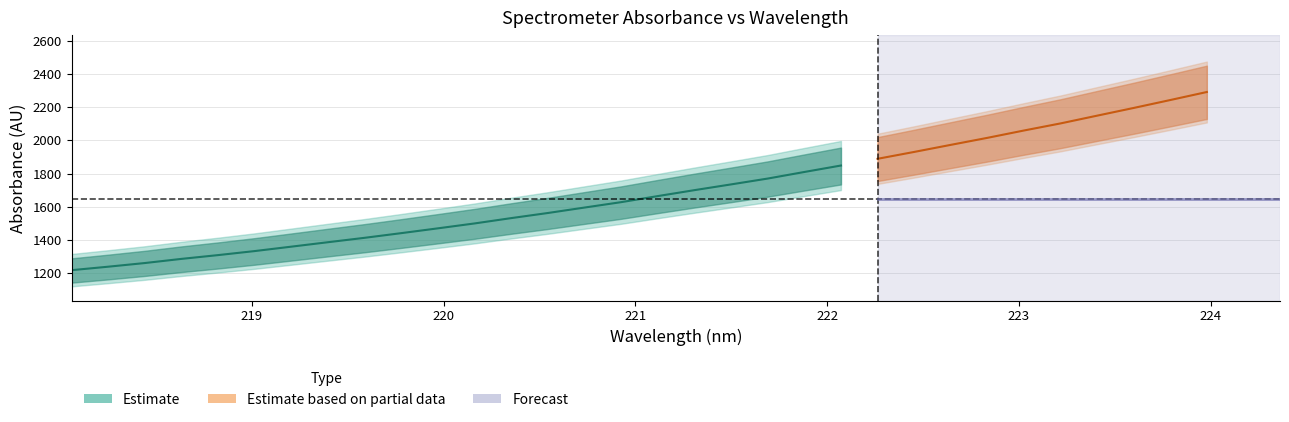

Is the value of y at 13 greater than the value of x at 0?

Yes